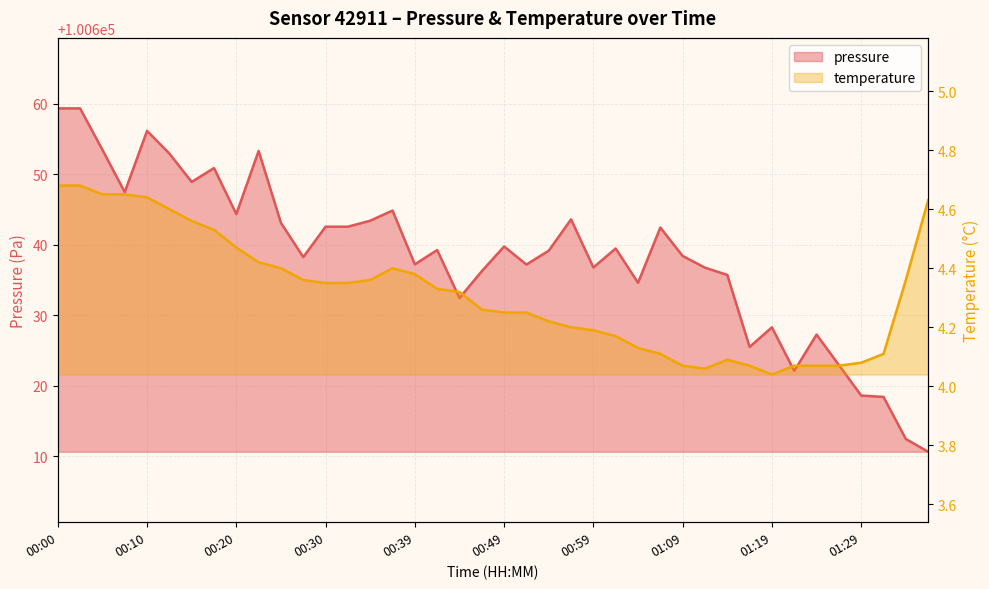

Reading right to left, transcribe all the data shown in this chart.

pressure: 100610.7	100612.5	100618.4	100618.6	100623.0	100627.3	100622.1	100628.3	100625.5	100635.8	100636.8	100638.4	100642.5	100634.6	100639.5	100636.8	100643.6	100639.2	100637.2	100639.8	100636.3	100632.5	100639.3	100637.2	100644.9	100643.4	100642.6	100642.6	100638.3	100643.1	100653.3	100644.4	100650.9	100648.9	100653.0	100656.2	100647.5	100653.5	100659.4	100659.4
temperature: 4.6	4.4	4.1	4.1	4.1	4.1	4.1	4.0	4.1	4.1	4.1	4.1	4.1	4.1	4.2	4.2	4.2	4.2	4.2	4.2	4.3	4.3	4.3	4.4	4.4	4.4	4.3	4.3	4.4	4.4	4.4	4.5	4.5	4.6	4.6	4.6	4.7	4.7	4.7	4.7